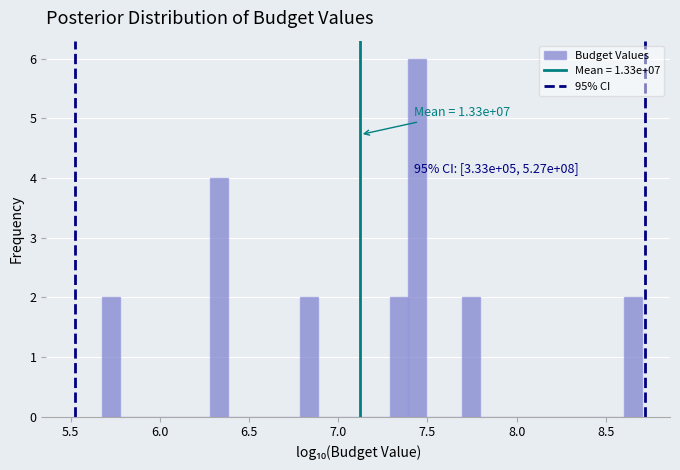

Read against the x-axis, roughly where is the centre of the tallest bar?

7.45